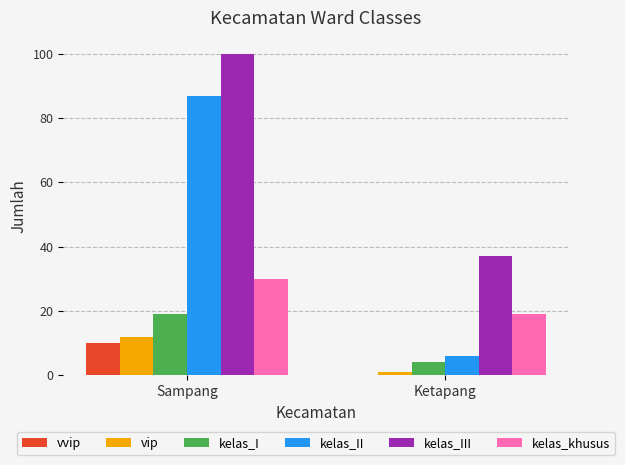

Is it true that kelas_III equals 58 at Ketapang?

False